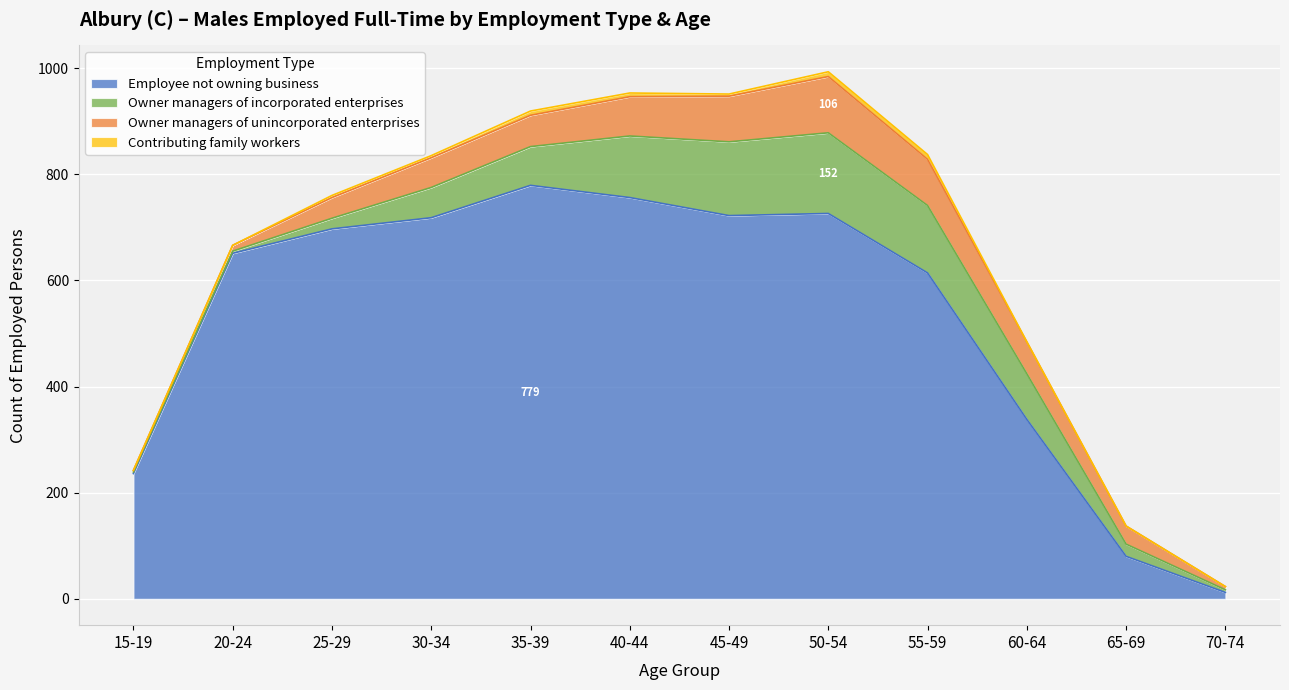

What are all the series names shown in the legend?

Employee not owning business, Owner managers of incorporated enterprises, Owner managers of unincorporated enterprises, Contributing family workers